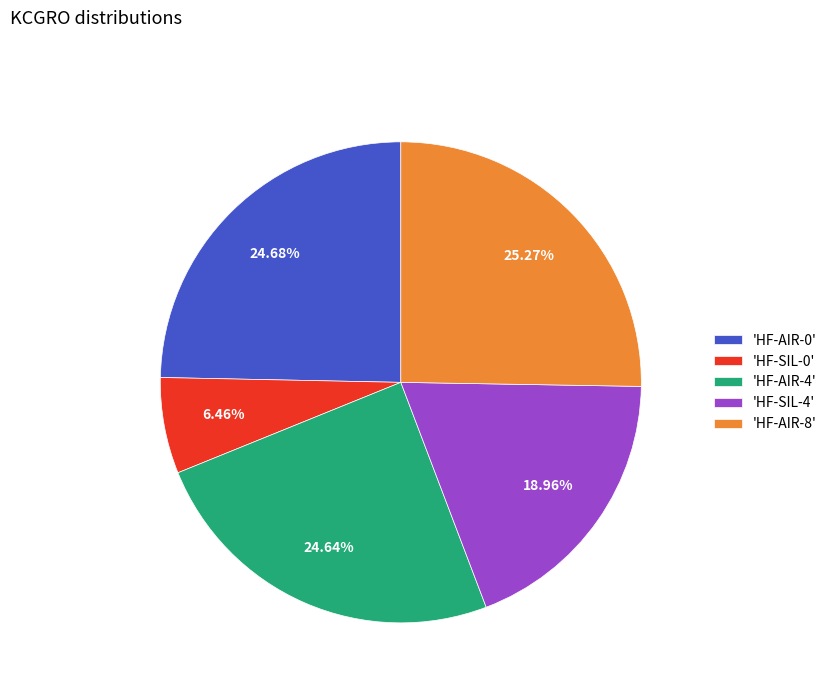

Approximately how many times larger is the value at 'HF-SIL-4' compared to 'HF-AIR-4'?

0.8